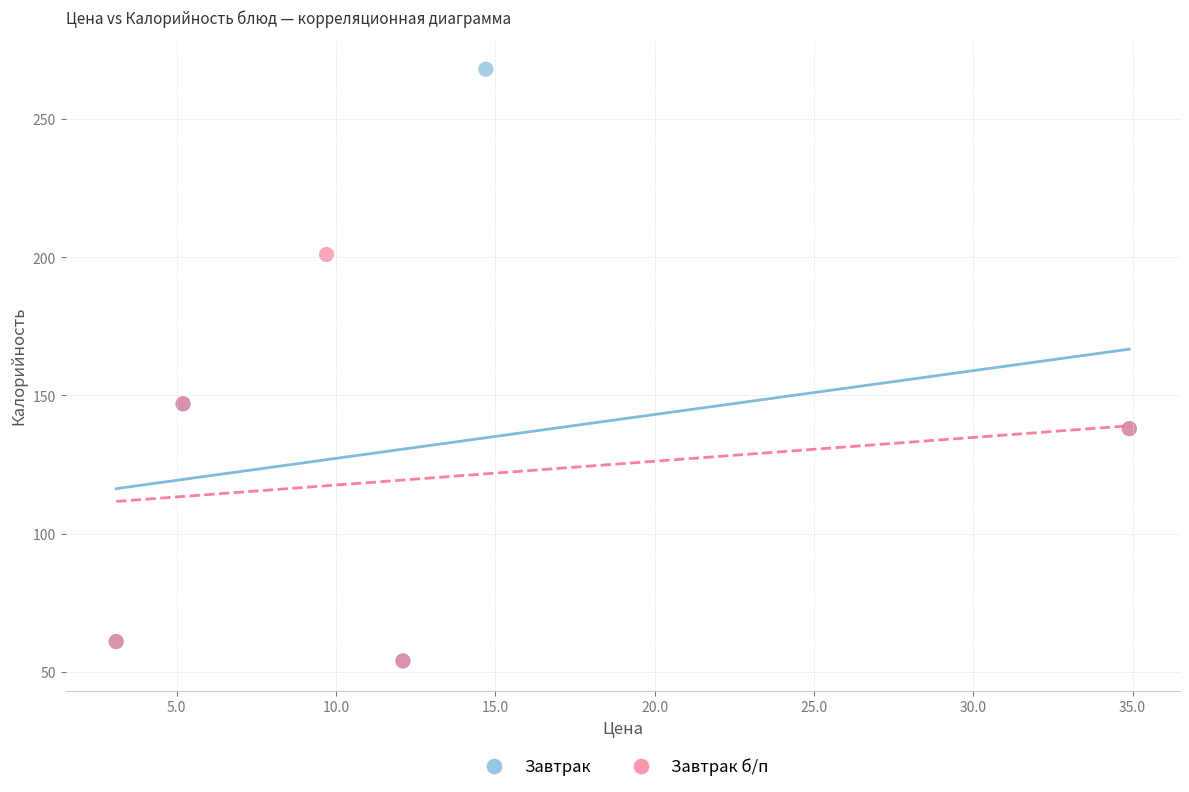

Which series has the largest Y range (max minus min)?

Завтрак